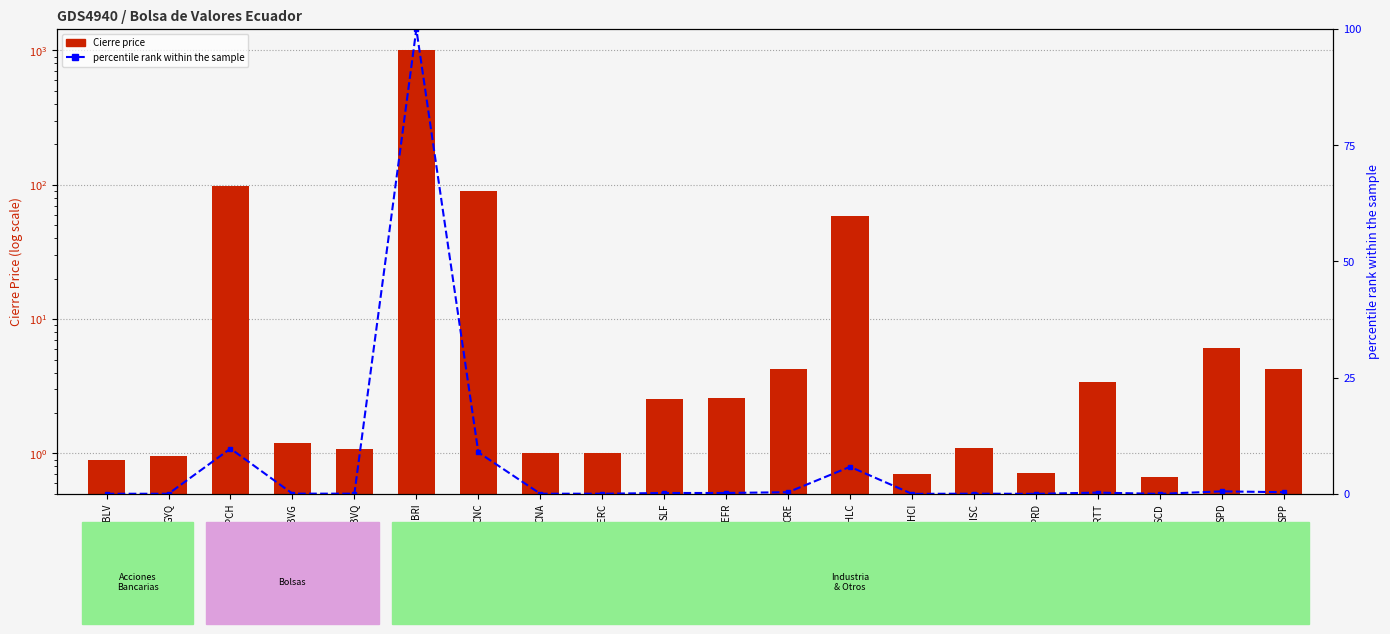

Which category has the lowest value in the percentile rank within sample series?

SCD